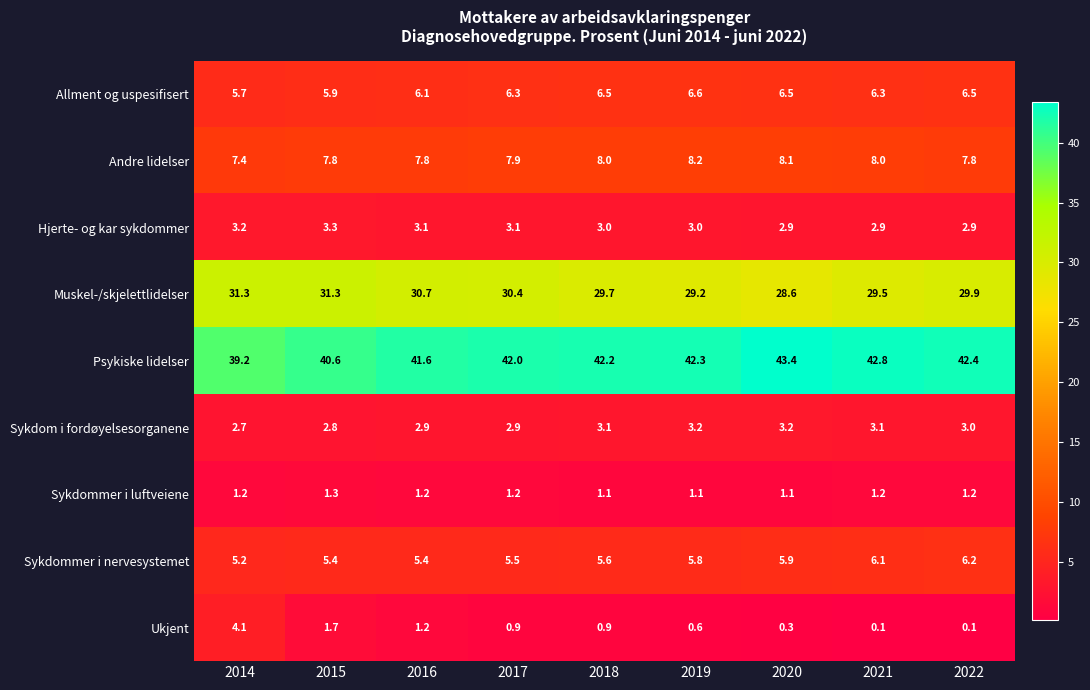

What is the difference between the maximum and minimum values in the Allment og uspesifisert series?

0.9